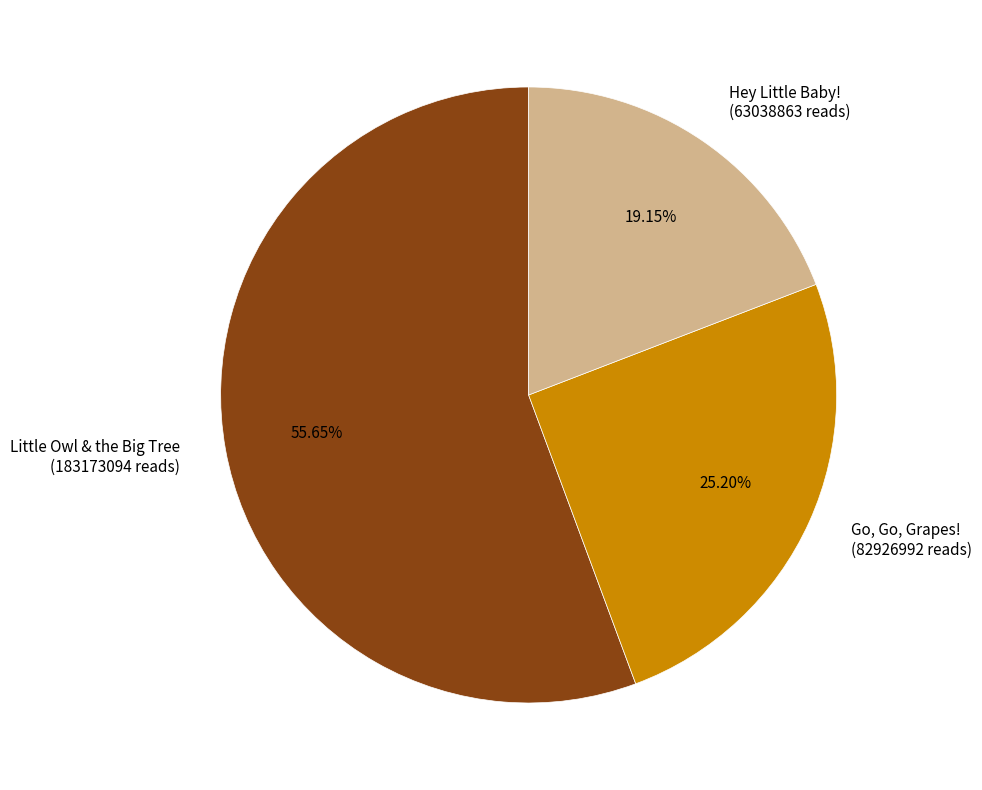

Rank the categories by value from lowest to highest.

Hey Little Baby!, Go, Go, Grapes!, Little Owl & the Big Tree